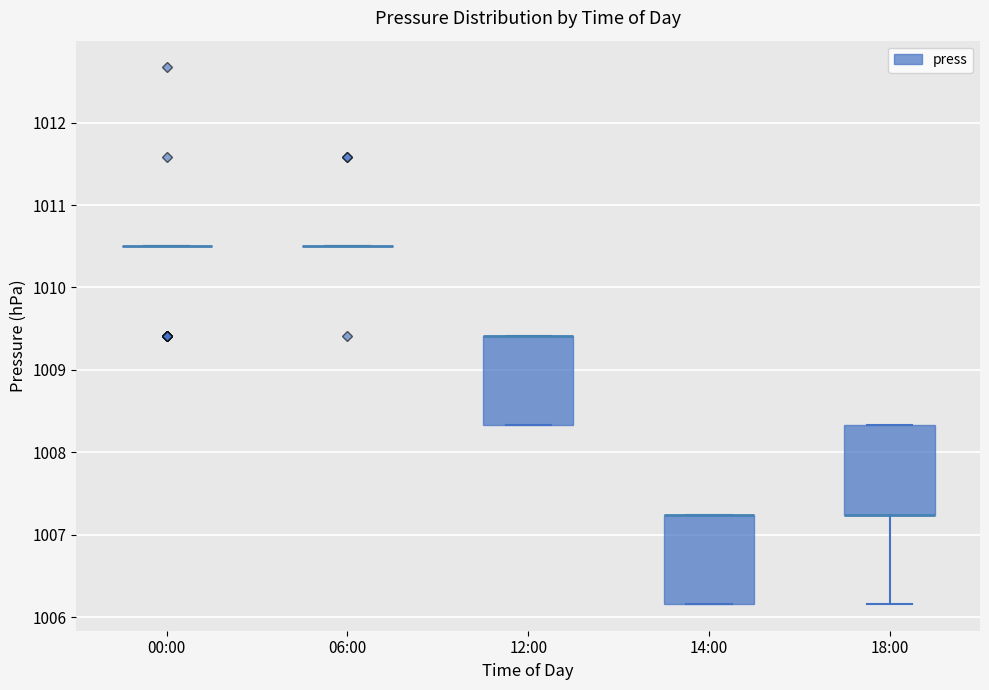

Reading left to right, transcribe this box plot: for each box, give where its median line is, the range the box spans, and where its two whiskers end, as read against the y-axis. The values are not printed on the chart, so give them approximately, as read against the axis.

00:00: box collapsed to a line at 1010.5, whiskers 1010.5 to 1010.5
06:00: box collapsed to a line at 1010.5, whiskers 1010.5 to 1010.5
12:00: median 1009.4 (drawn on the box's upper edge), box 1008.3 to 1009.4, whiskers 1008.3 to 1009.4
14:00: median 1007.2 (drawn on the box's upper edge), box 1006.2 to 1007.2, whiskers 1006.2 to 1007.2
18:00: median 1007.2 (drawn on the box's lower edge), box 1007.2 to 1008.3, whiskers 1006.2 to 1008.3